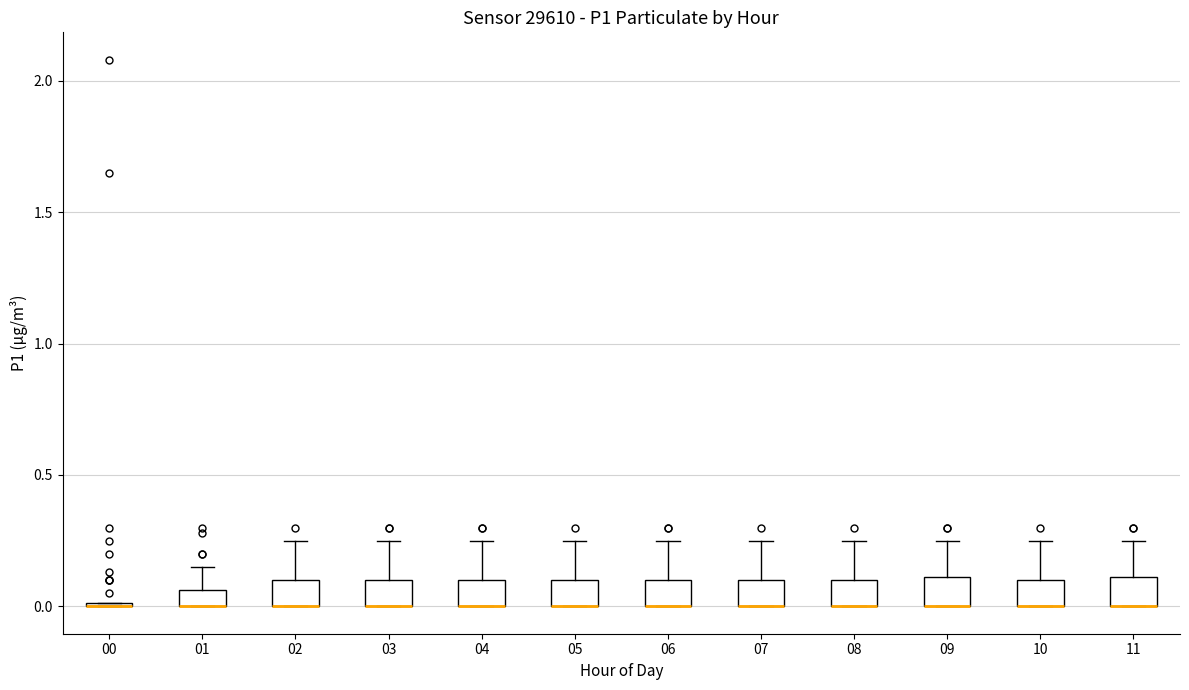

Where is the upper edge of the box at x = 01 on the y-axis? The values are not printed on the chart, so give them approximately, as read against the axis.

0.05